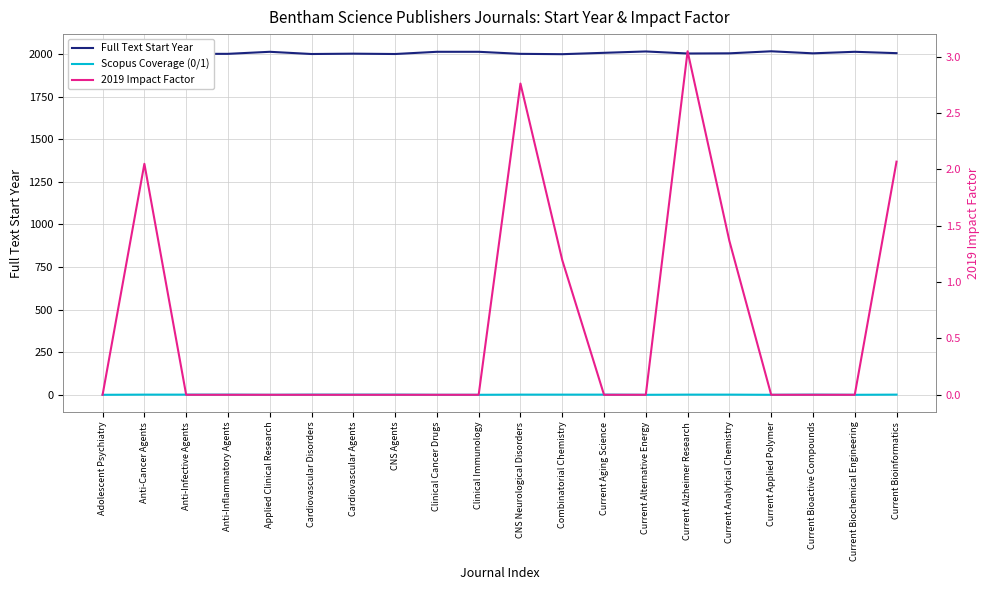

True or false: Full Text Start Year has more than 0 interior local peaks.

True